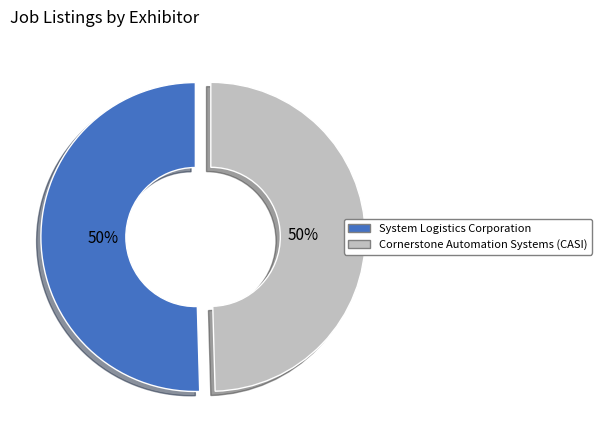

Count the number of slices in the pie.

2